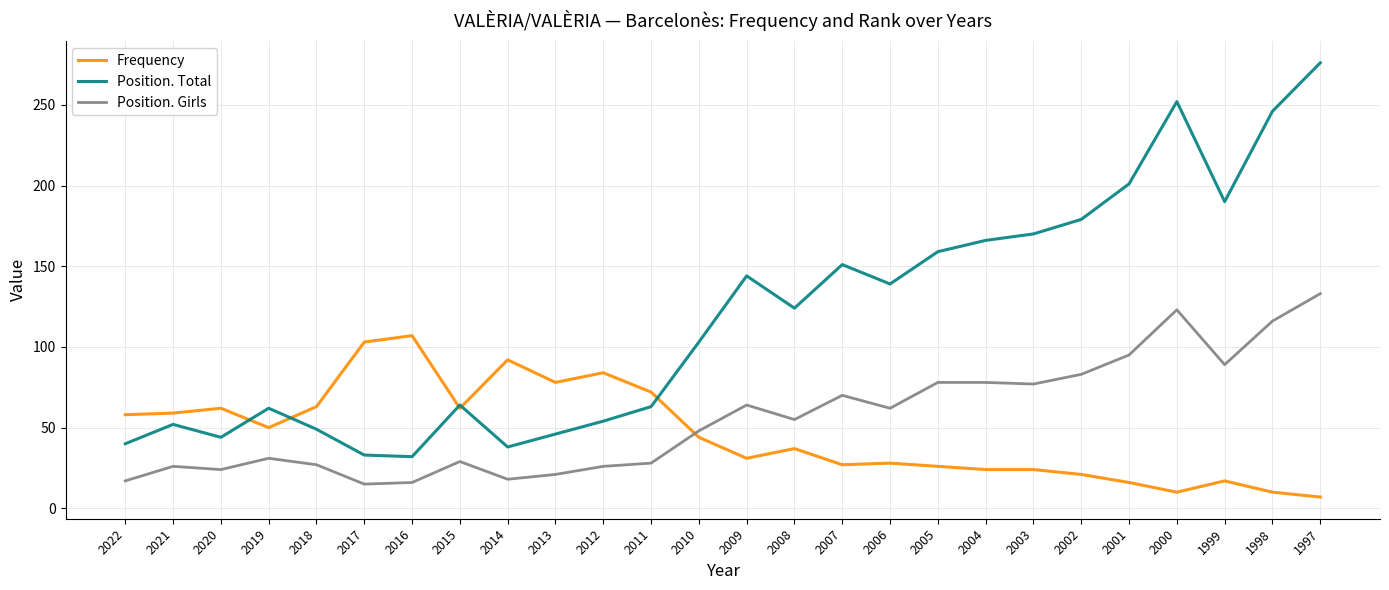

At which label does Position. Total first exceed 124?

2009